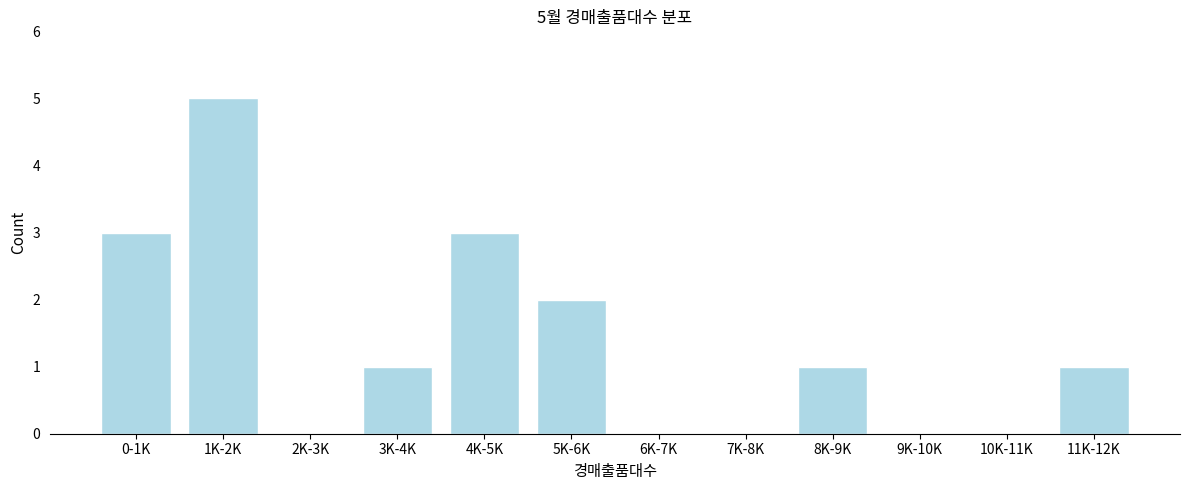

Reading left to right, list all the values displayed in this chart.

0-1K=3	1K-2K=5	2K-3K=0	3K-4K=1	4K-5K=3	5K-6K=2	6K-7K=0	7K-8K=0	8K-9K=1	9K-10K=0	10K-11K=0	11K-12K=1